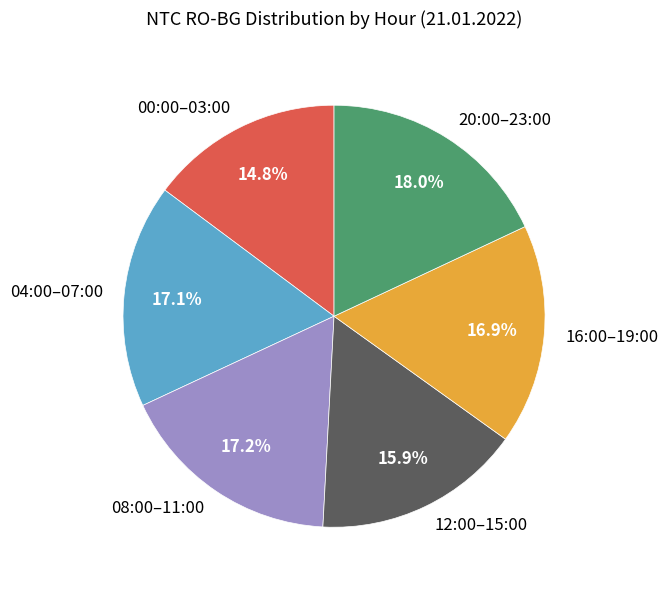

What is the largest slice in the pie chart?

20:00–23:00